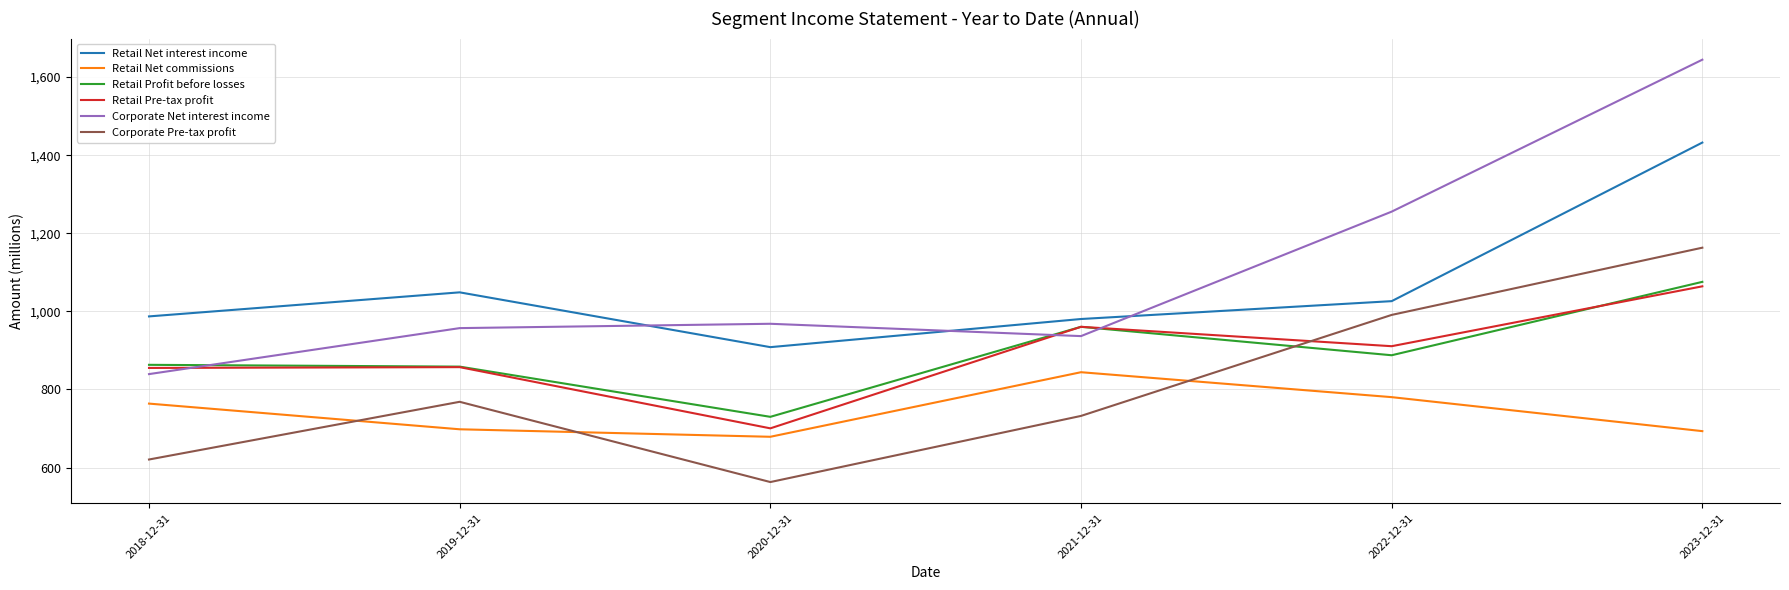

Which series has the widest spread of values?

Corporate Net interest income